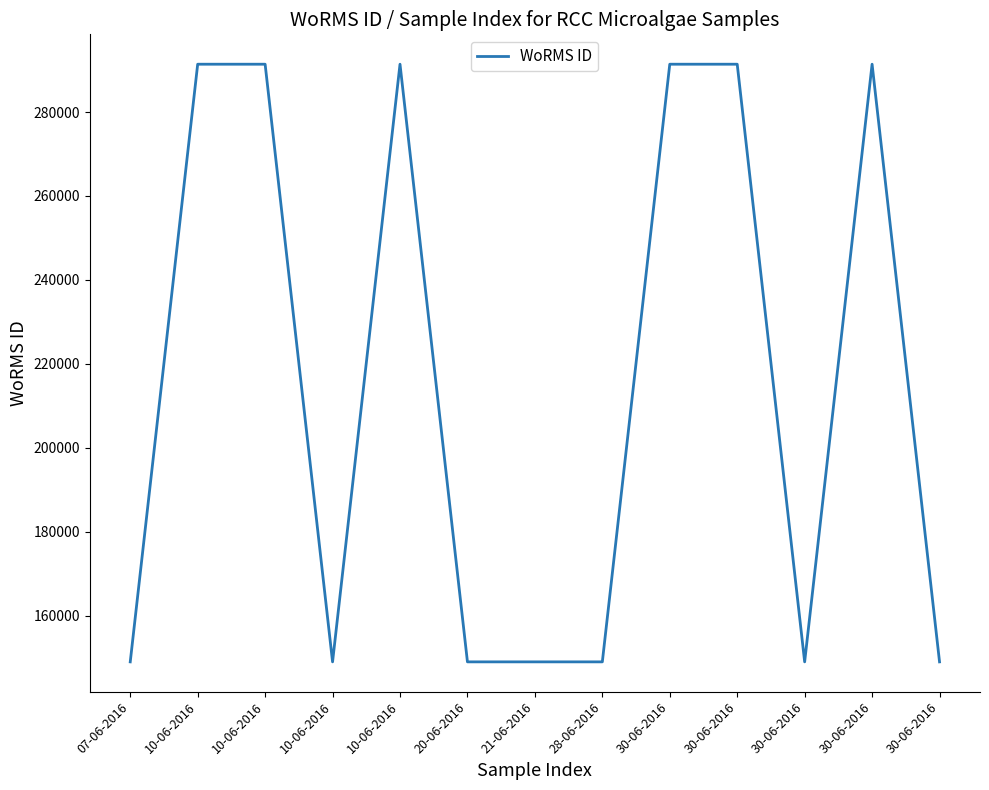

How many lines are shown in the chart?

1